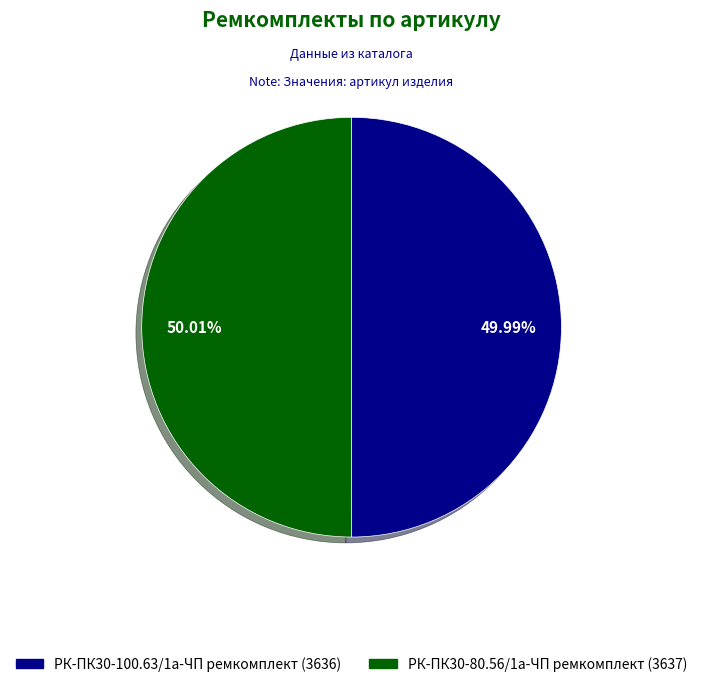

Is it true that РК-ПК30-80.56/1а-ЧП ремкомплект is 58% of the pie?

False